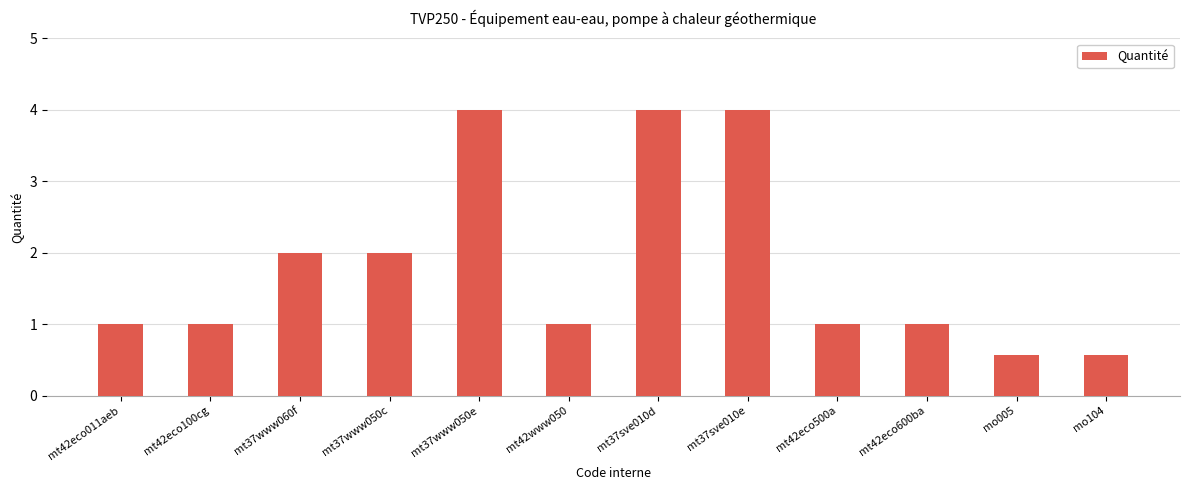

The chart shows a value of 4.0 at mt37sve010d. True or false?

True